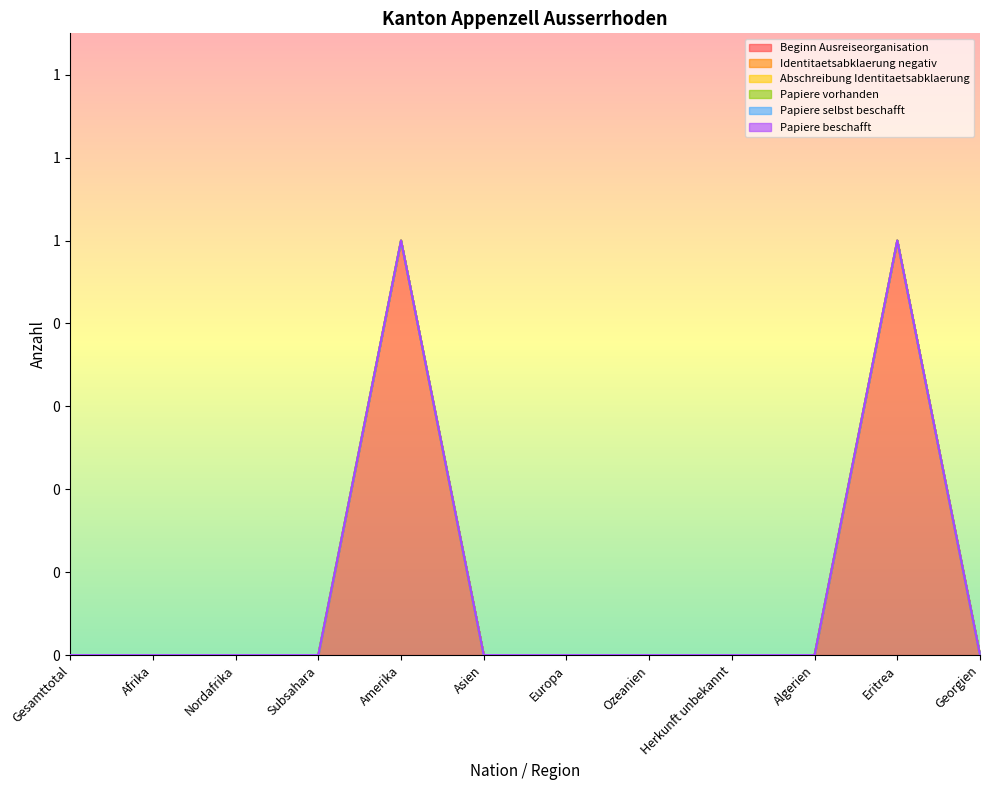

Is the value of Beginn Ausreiseorganisation at Afrika greater than the value of Identitaetsabklaerung negativ at Gesamttotal?

No